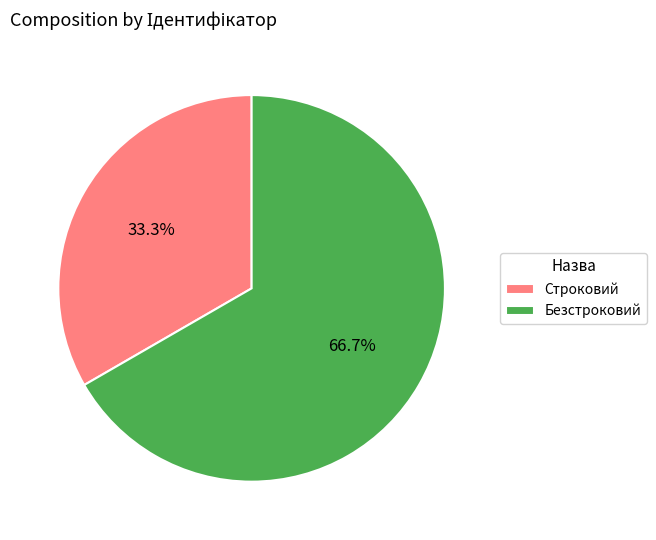

To the nearest percent, what is the average slice percentage?

50%